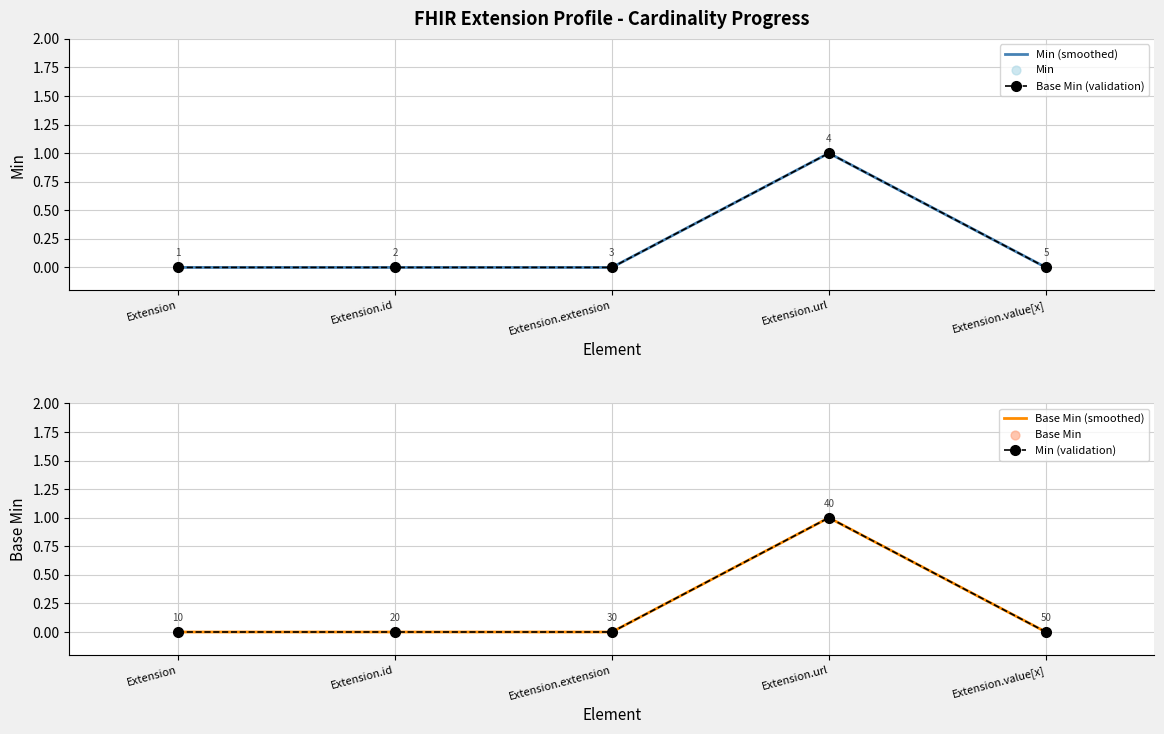

At which category is the sum across all series the highest?

Extension.url